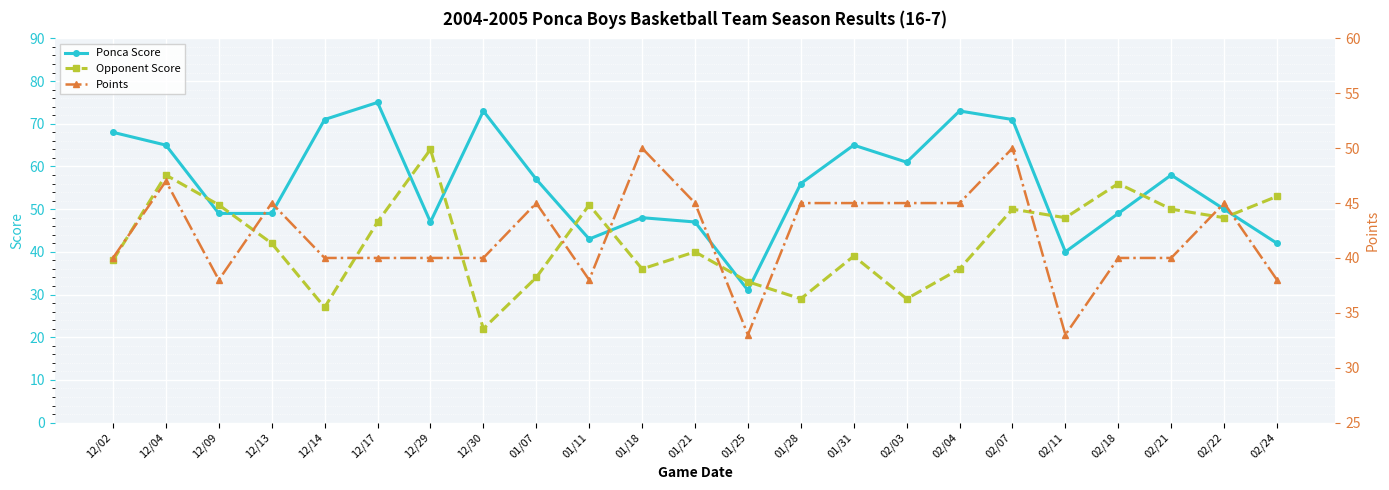

How many series are shown in this chart?

3